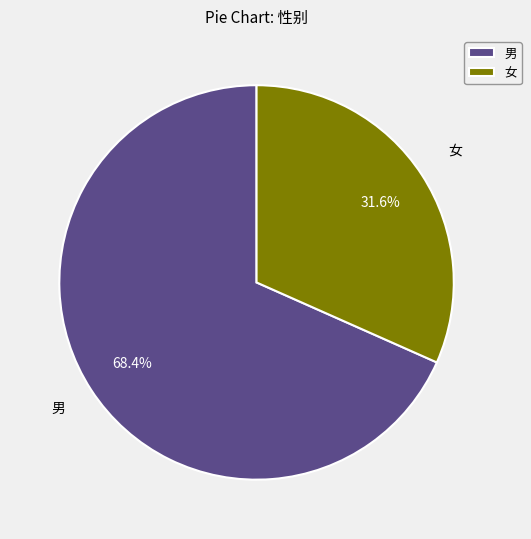

Between 男 and 女, which is larger?

男